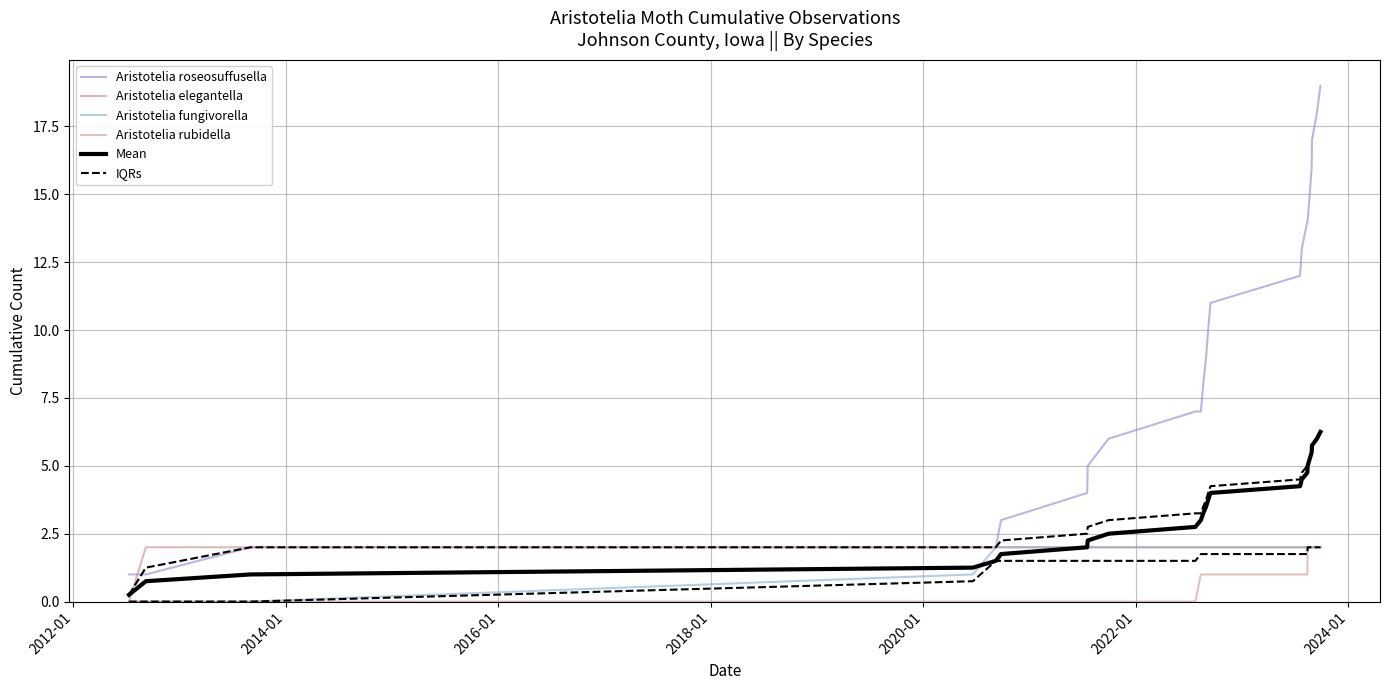

Count the number of data series in this chart.

6